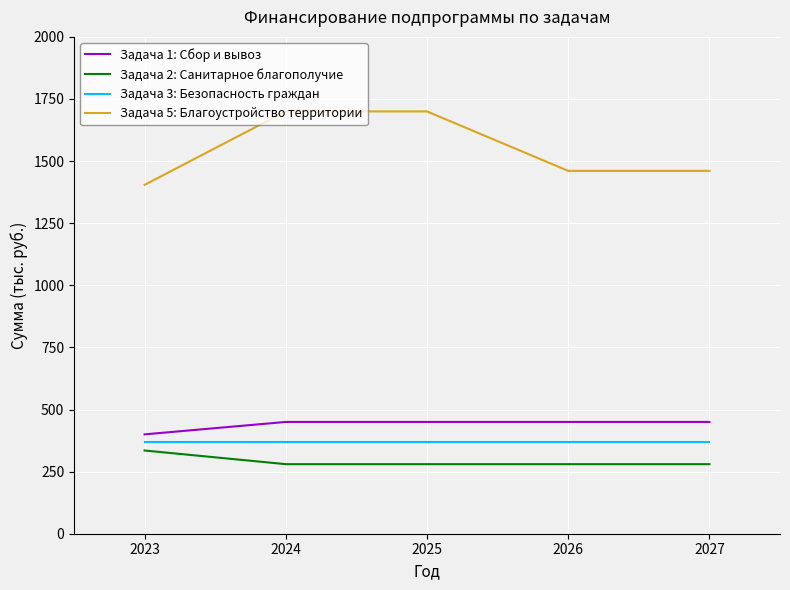

The Задача 2: Санитарное благополучие series shows 280.0 at 2025. True or false?

True